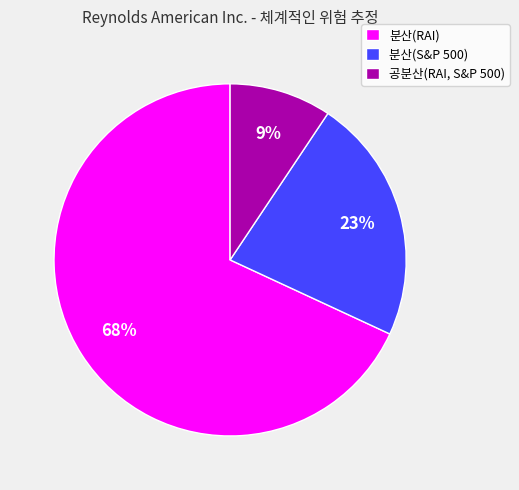

Is there a majority slice in this chart?

Yes